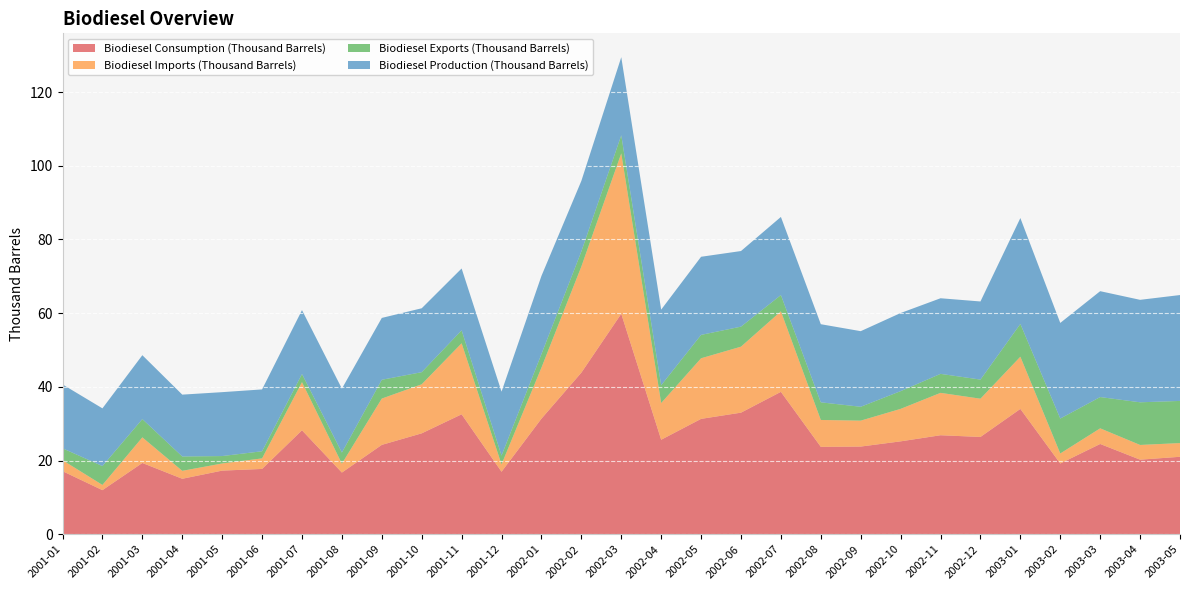

Reading left to right, extract all data points from this chart.

Biodiesel Consumption (Thousand Barrels): 2001-01=17.1	2001-02=12.0	2001-03=19.3	2001-04=15.0	2001-05=17.3	2001-06=17.7	2001-07=28.2	2001-08=16.7	2001-09=24.2	2001-10=27.4	2001-11=32.5	2001-12=17.0	2002-01=31.4	2002-02=43.8	2002-03=59.8	2002-04=25.6	2002-05=31.3	2002-06=33.0	2002-07=38.6	2002-08=23.7	2002-09=23.8	2002-10=25.2	2002-11=26.9	2002-12=26.4	2003-01=34.0	2003-02=19.2	2003-03=24.5	2003-04=20.2	2003-05=21.0
Biodiesel Imports (Thousand Barrels): 2001-01=3.0	2001-02=1.4	2001-03=6.9	2001-04=2.2	2001-05=1.9	2001-06=2.9	2001-07=13.1	2001-08=2.4	2001-09=12.6	2001-10=13.3	2001-11=19.3	2001-12=2.0	2002-01=13.8	2002-02=28.8	2002-03=43.5	2002-04=10.0	2002-05=16.4	2002-06=17.9	2002-07=21.9	2002-08=7.3	2002-09=7.0	2002-10=8.8	2002-11=11.5	2002-12=10.4	2003-01=14.2	2003-02=2.7	2003-03=4.2	2003-04=4.0	2003-05=3.7
Biodiesel Exports (Thousand Barrels): 2001-01=3.2	2001-02=5.1	2001-03=5.0	2001-04=3.9	2001-05=2.0	2001-06=1.9	2001-07=2.2	2001-08=3.0	2001-09=5.1	2001-10=3.3	2001-11=3.5	2001-12=2.4	2002-01=3.7	2002-02=4.1	2002-03=4.9	2002-04=4.8	2002-05=6.3	2002-06=5.4	2002-07=4.4	2002-08=4.8	2002-09=3.8	2002-10=4.8	2002-11=5.2	2002-12=5.2	2003-01=8.9	2003-02=9.5	2003-03=8.5	2003-04=11.6	2003-05=11.4
Biodiesel Production (Thousand Barrels): 2001-01=17.3	2001-02=15.7	2001-03=17.3	2001-04=16.8	2001-05=17.3	2001-06=16.8	2001-07=17.3	2001-08=17.3	2001-09=16.8	2001-10=17.3	2001-11=16.8	2001-12=17.3	2002-01=21.2	2002-02=19.1	2002-03=21.2	2002-04=20.5	2002-05=21.2	2002-06=20.5	2002-07=21.2	2002-08=21.2	2002-09=20.5	2002-10=21.2	2002-11=20.5	2002-12=21.2	2003-01=28.7	2003-02=26.0	2003-03=28.7	2003-04=27.8	2003-05=28.7